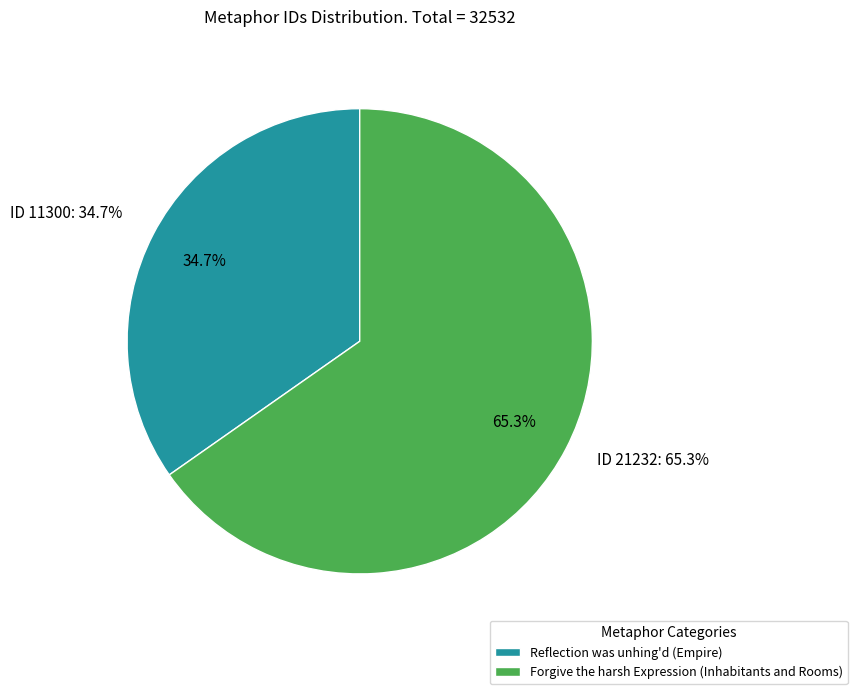

What is the change in value from Reflection was unhing'd (Empire) to Forgive the harsh Expression (Inhabitants and Rooms)?

+9932